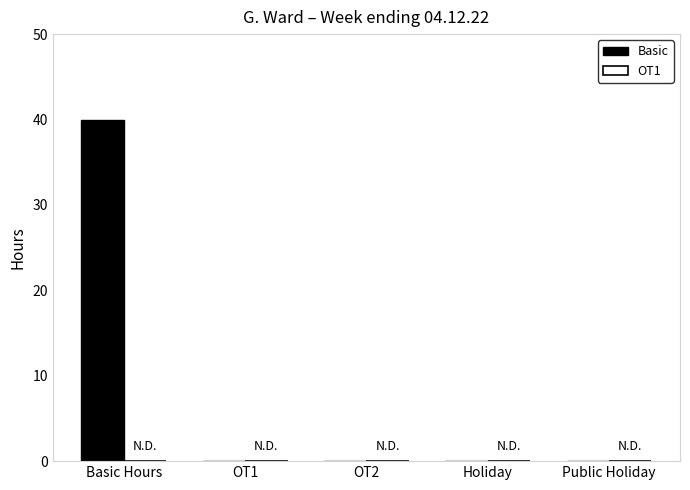

Are the bars horizontal?

No